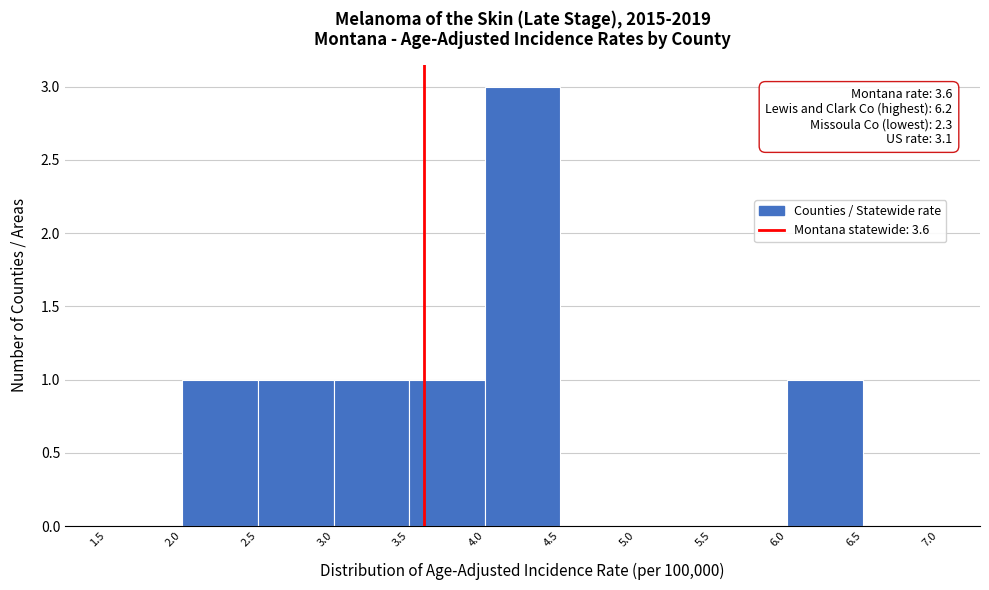

Which range on the x-axis has the tallest bar?

4.0 to 4.5